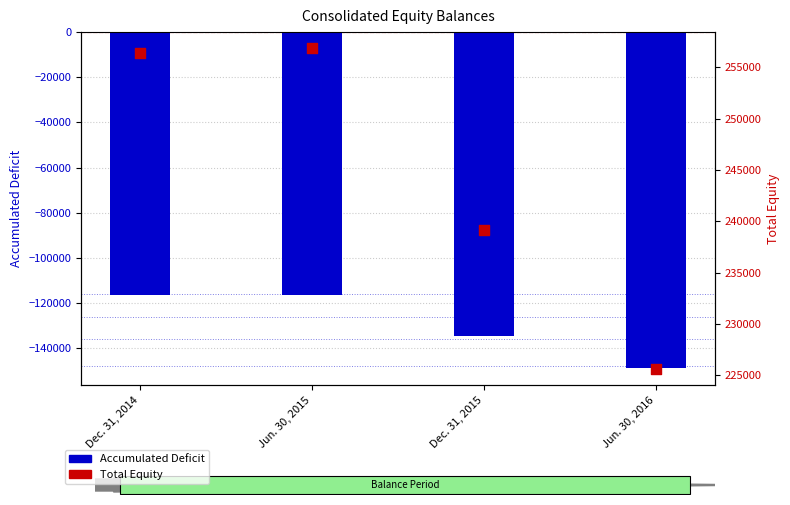

At which category is the sum across all series the highest?

Jun. 30, 2015